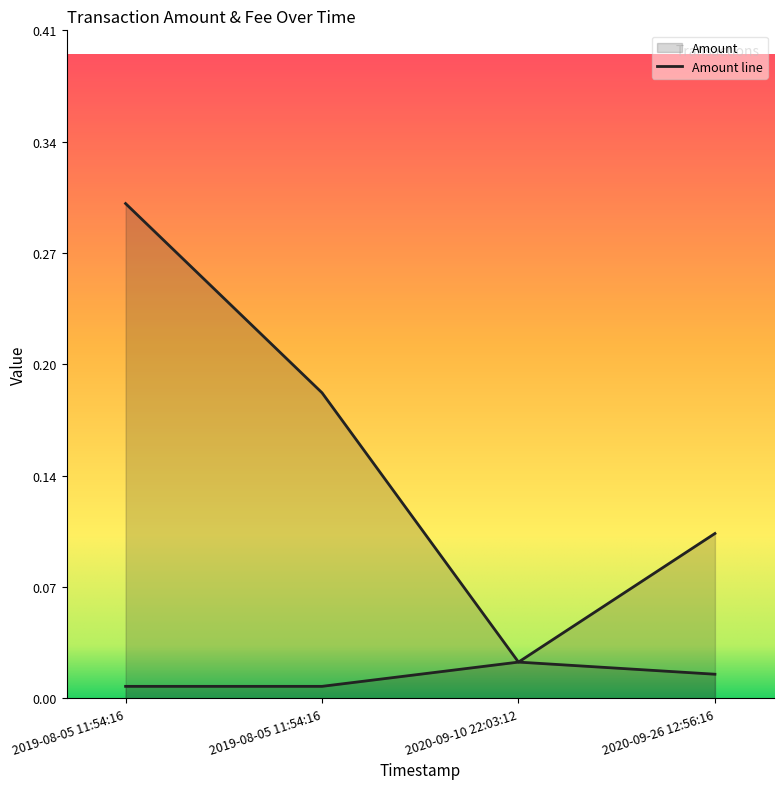

Rank the series by their average value, from highest to lowest.

Amount, Fee